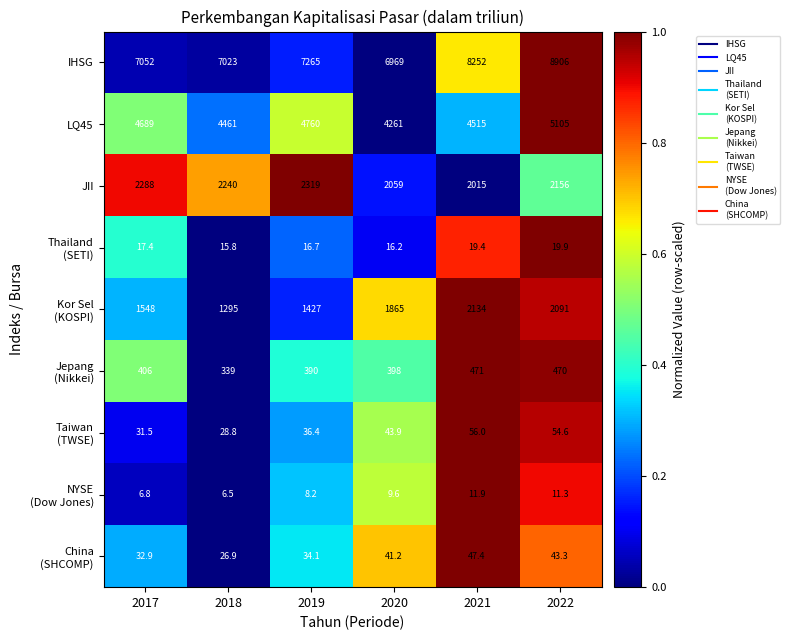

The JII series shows 2288.0 at 2017. True or false?

True